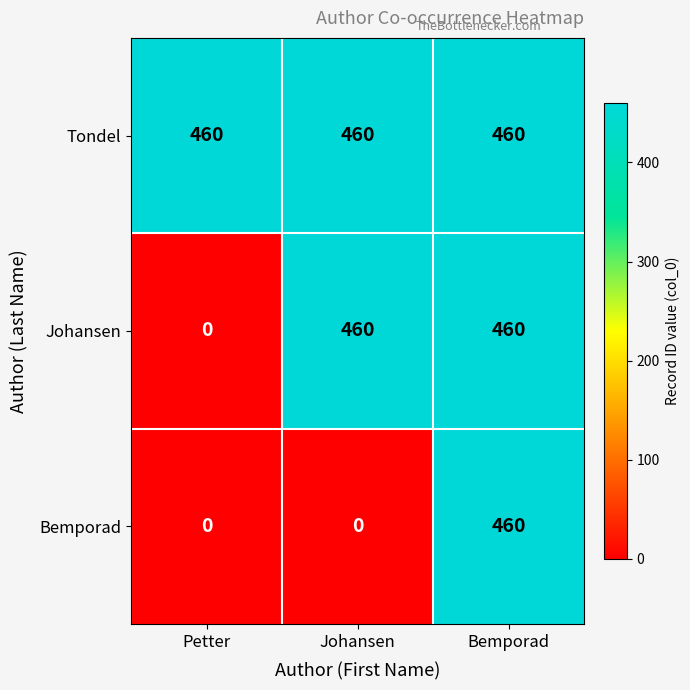

True or false: Tondel has a value of 460 at Petter.

True